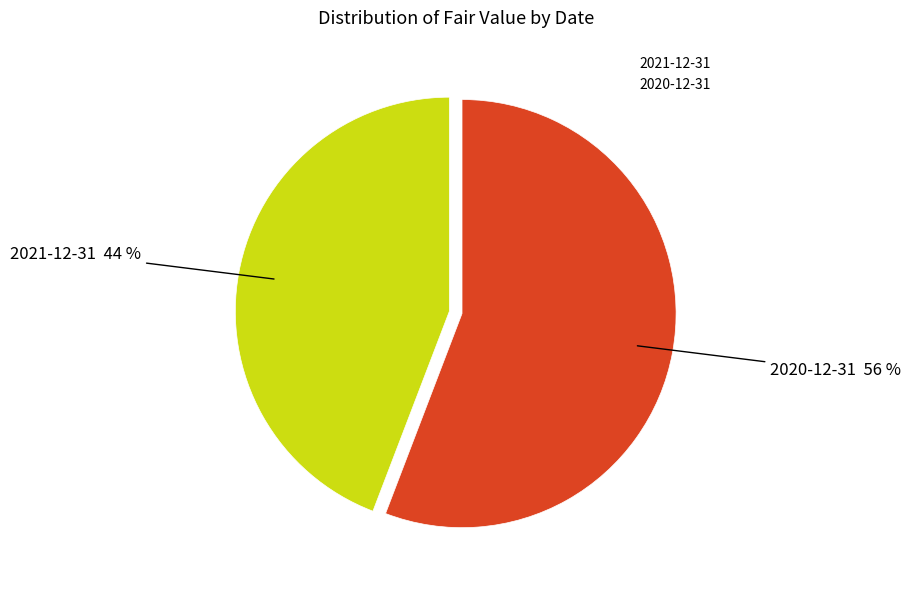

To the nearest percent, what portion does 2021-12-31 represent?

44%